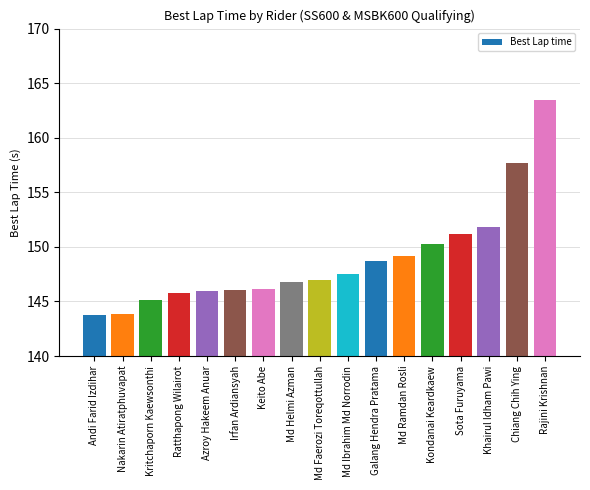

What is the greatest value displayed?

163.4